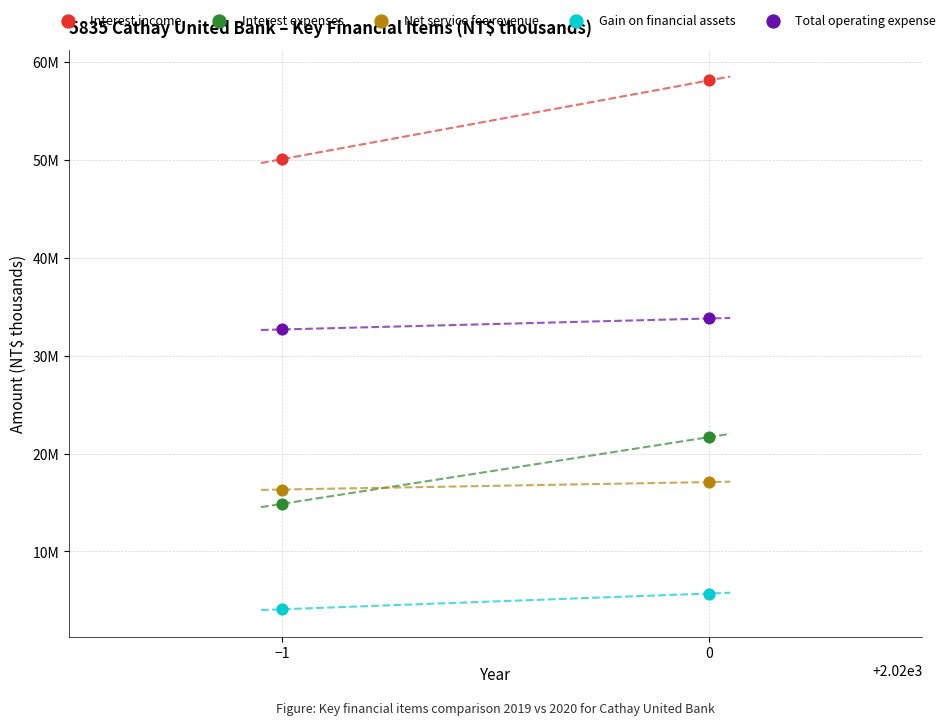

Which series contains the lowest Y value?

Gain on financial assets